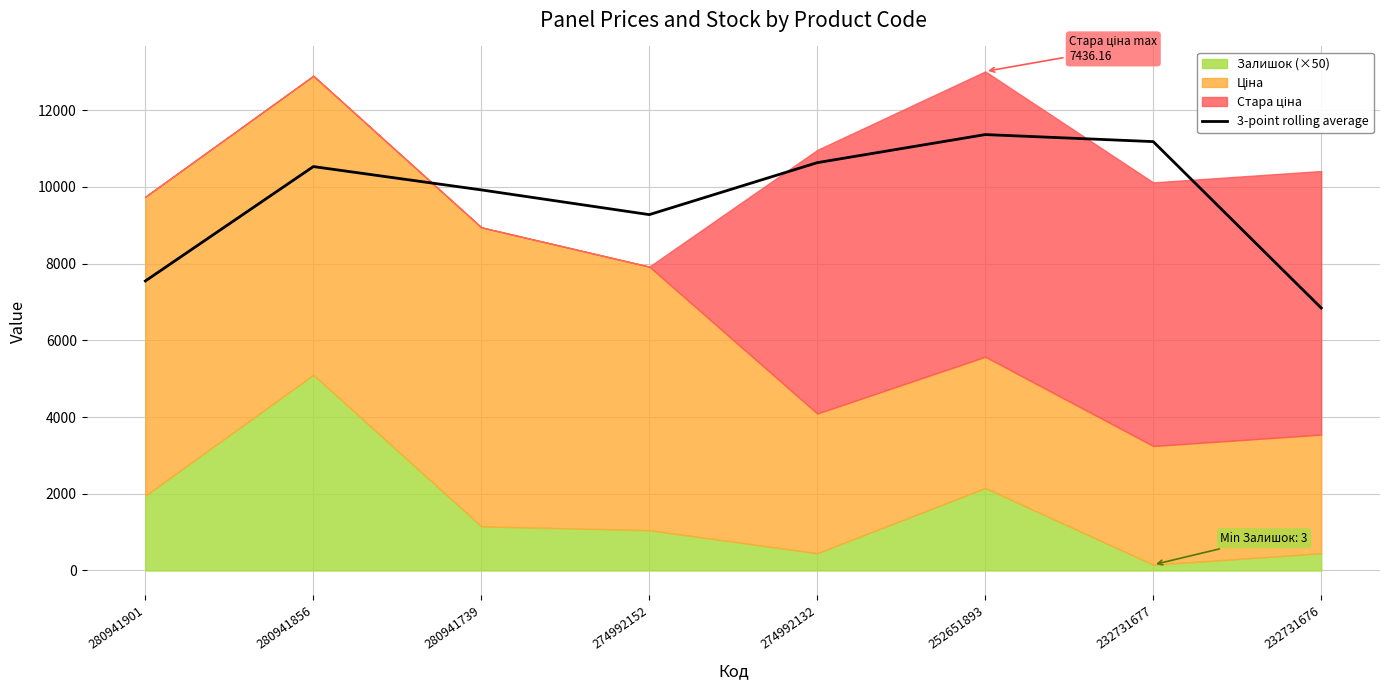

How many points are lower than both their immediate neighbors (excluding endpoints)?

1